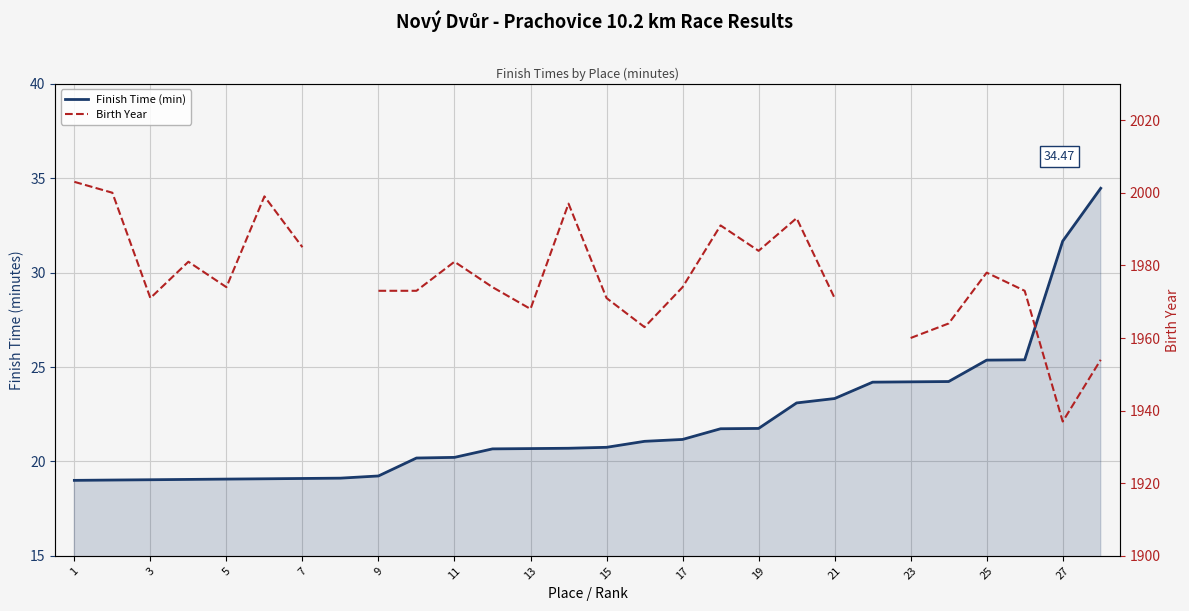

True or false: Birth Year has a value of 1973.0 at 9.

True